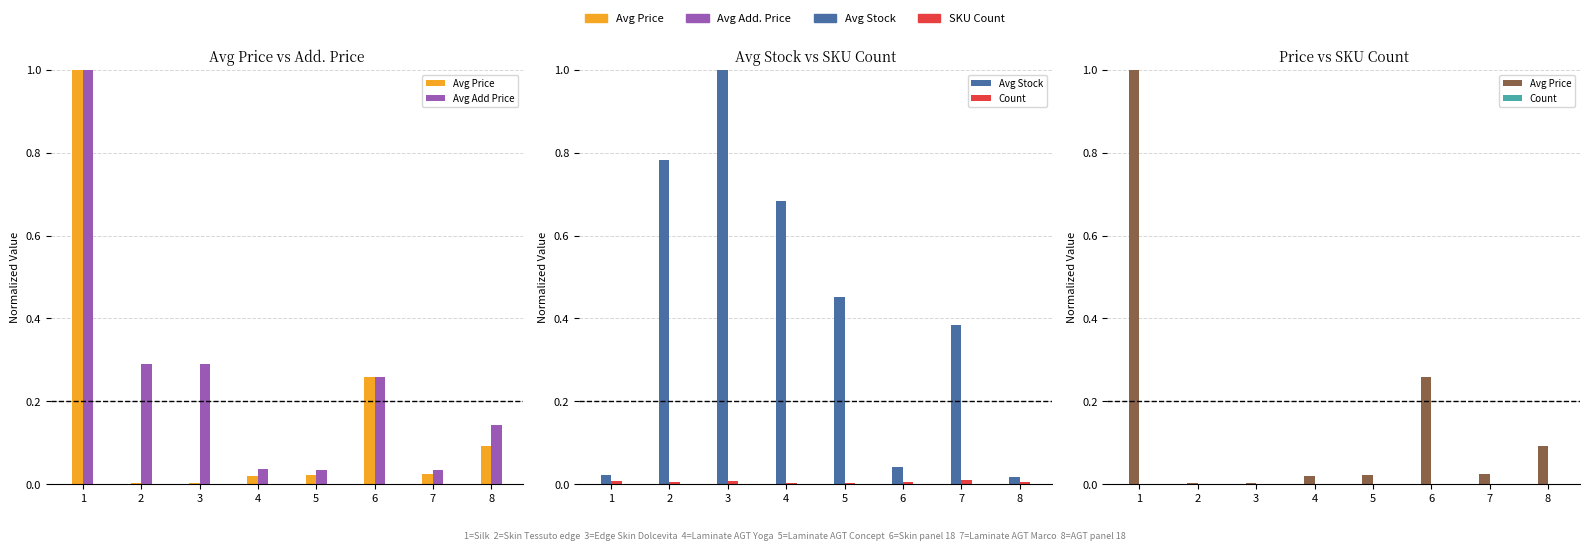

What is the maximum value shown in the chart?

1.0